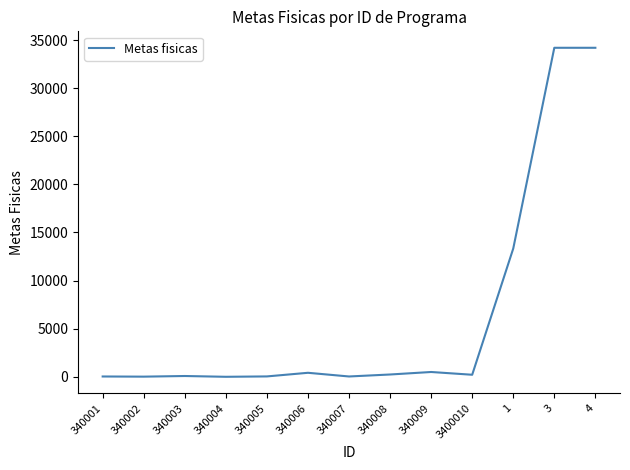

What is the smallest value displayed?

1.0